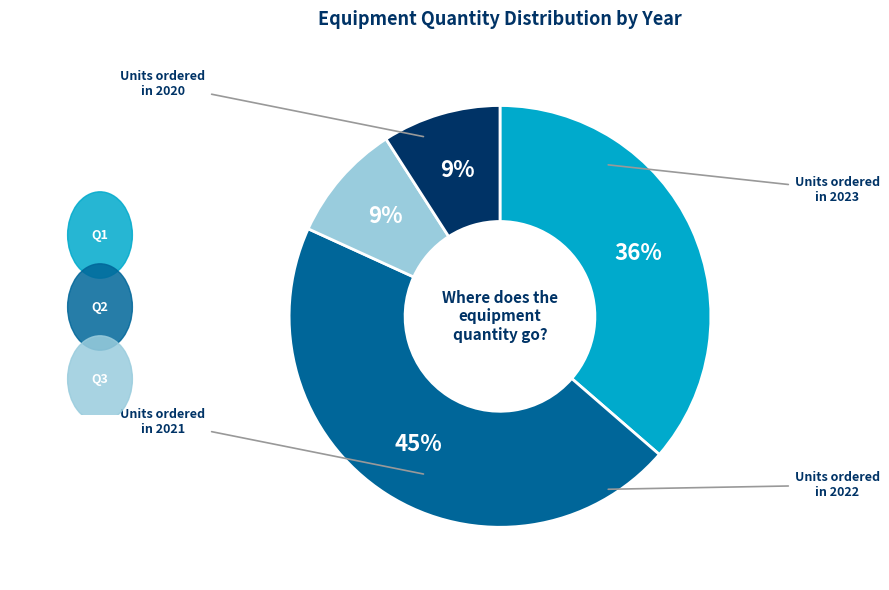

To the nearest percent, what is the difference between the largest and smallest slice percentages?

36%